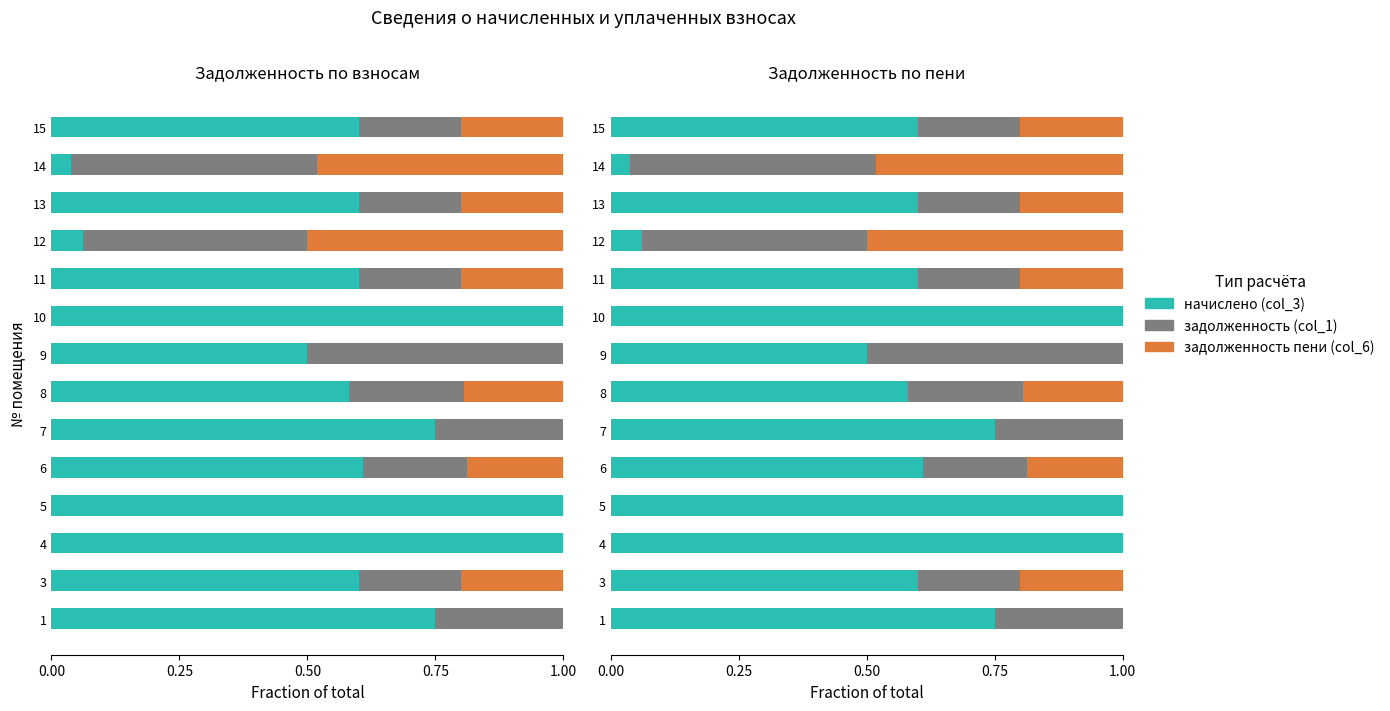

At which category is the sum across all series the highest?

14